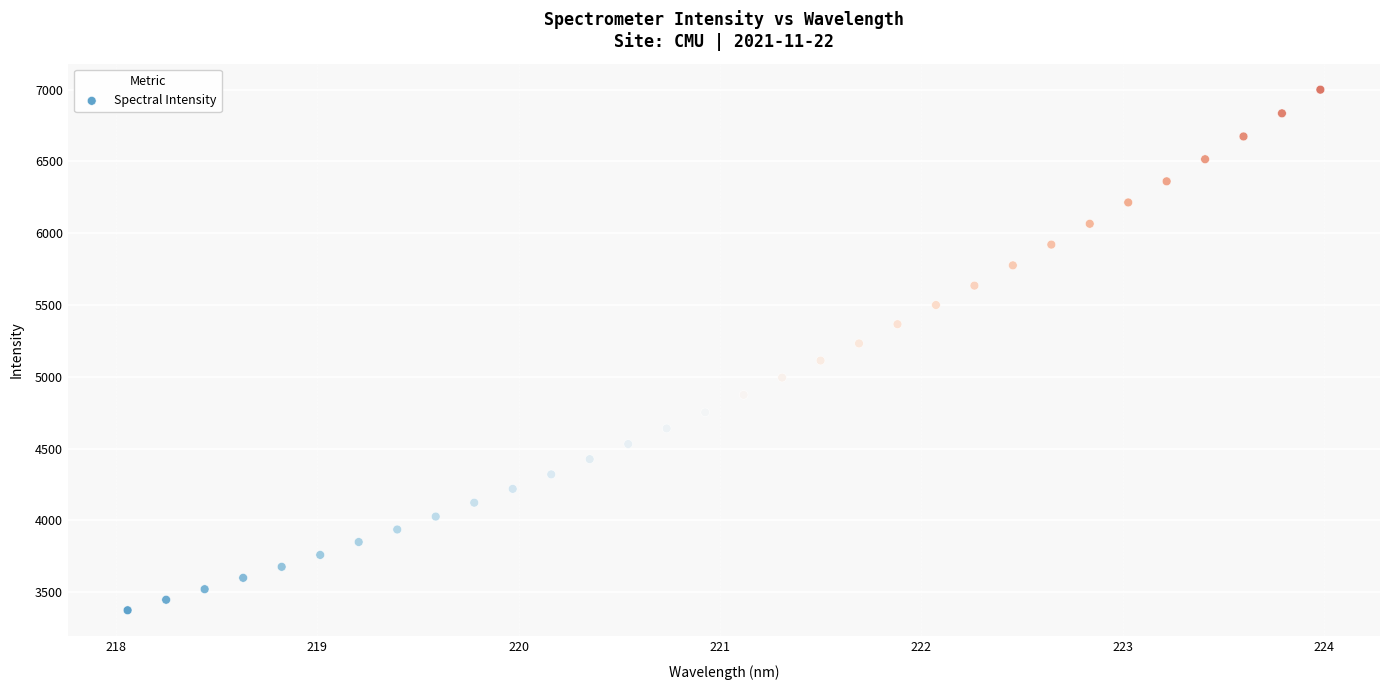

What is the range of Y values (max minus min)?

3627.0